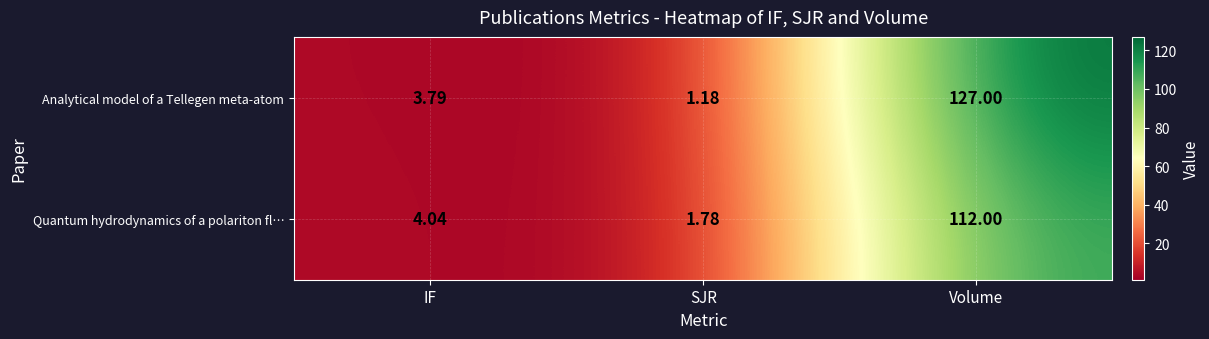

Between IF and Volume, which series saw the biggest shift?

Analytical model of a Tellegen meta-atom